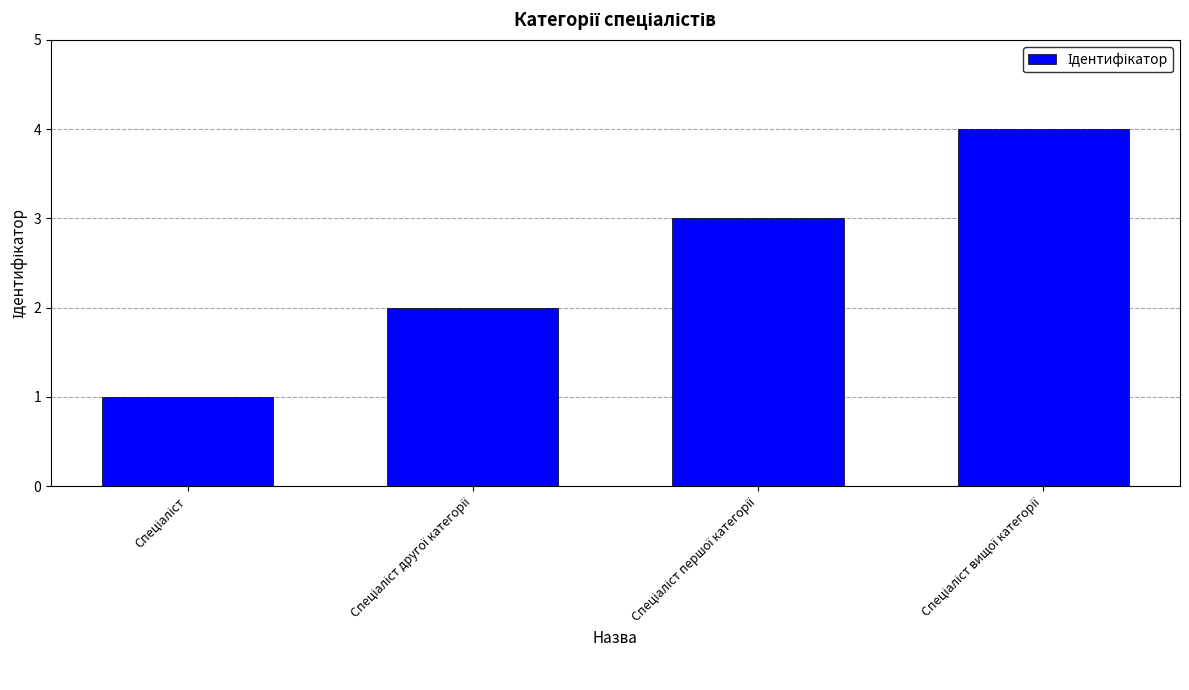

What is the value of the 2nd bar from the left?

2